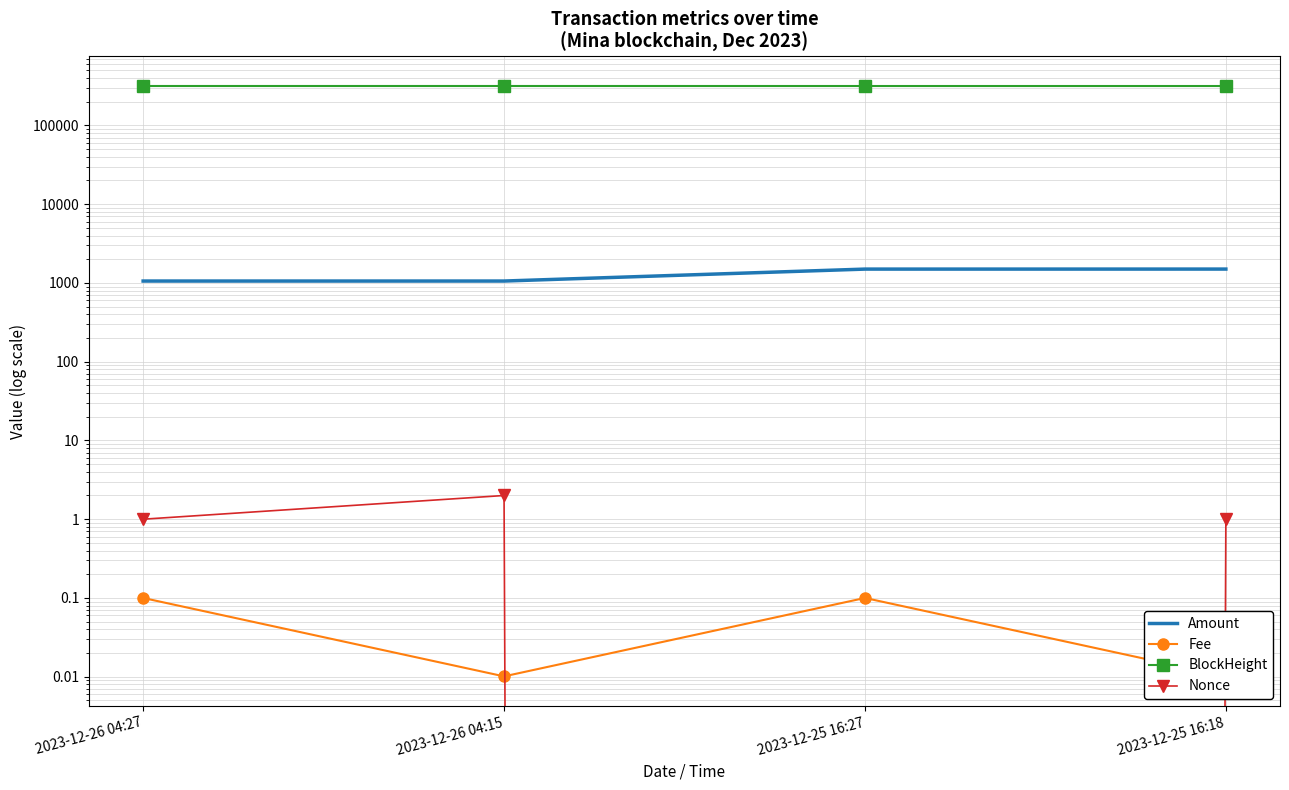

Count the number of categories in the chart.

4